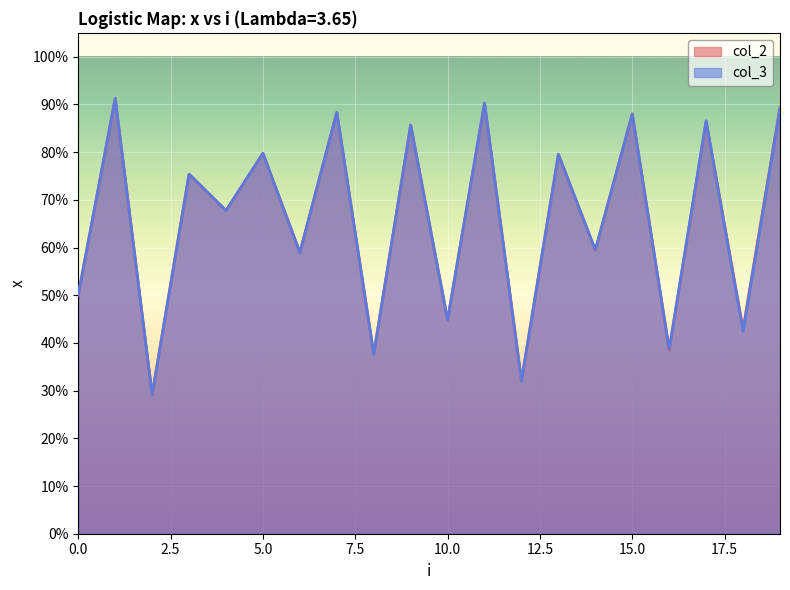

What is the difference between the col_3 values at 10 and 3?

0.3